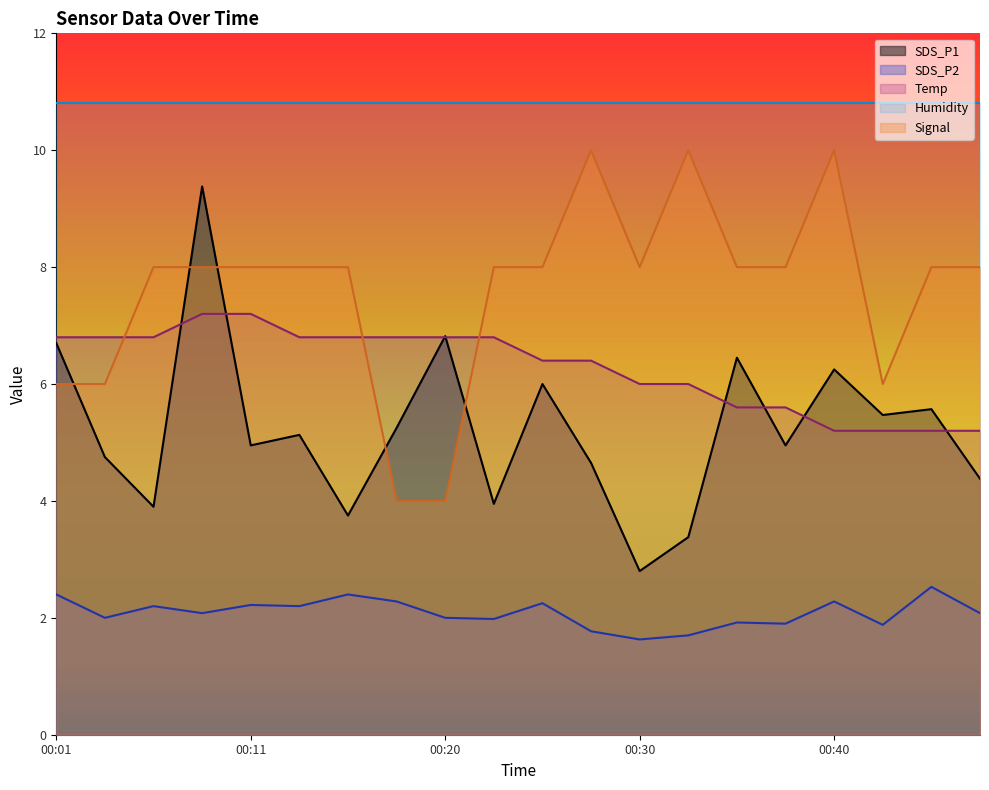

True or false: SDS_P1 and SDS_P2 intersect in this chart.

False